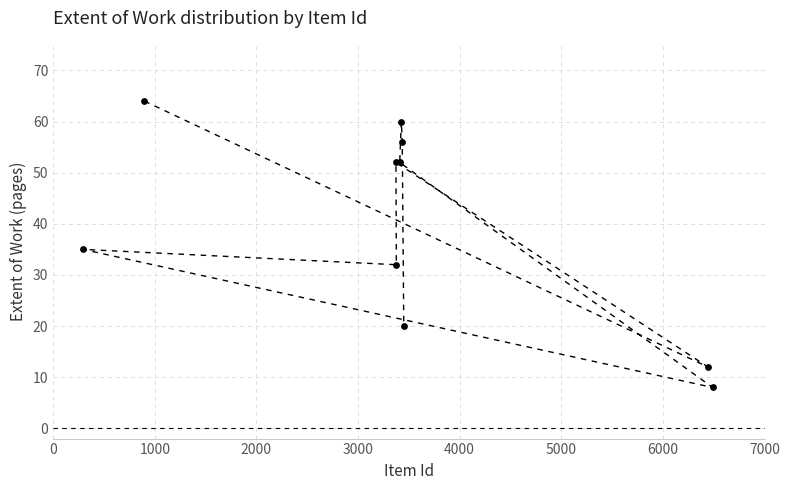

What Y value in the scatter plot is closest to 36?

35